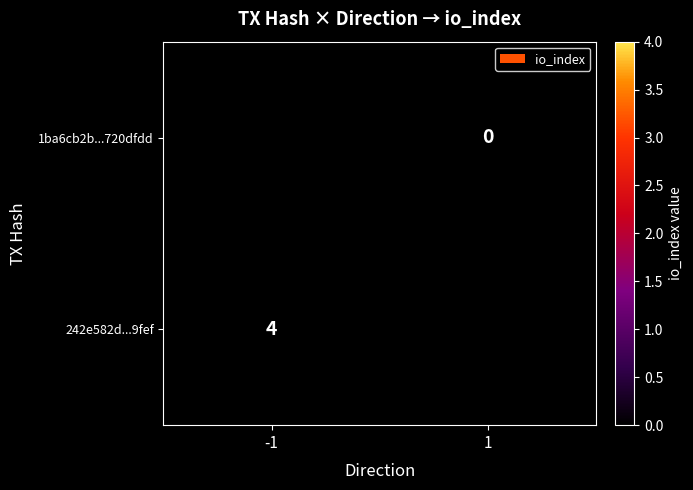

What is the maximum value shown in the chart?

4.0